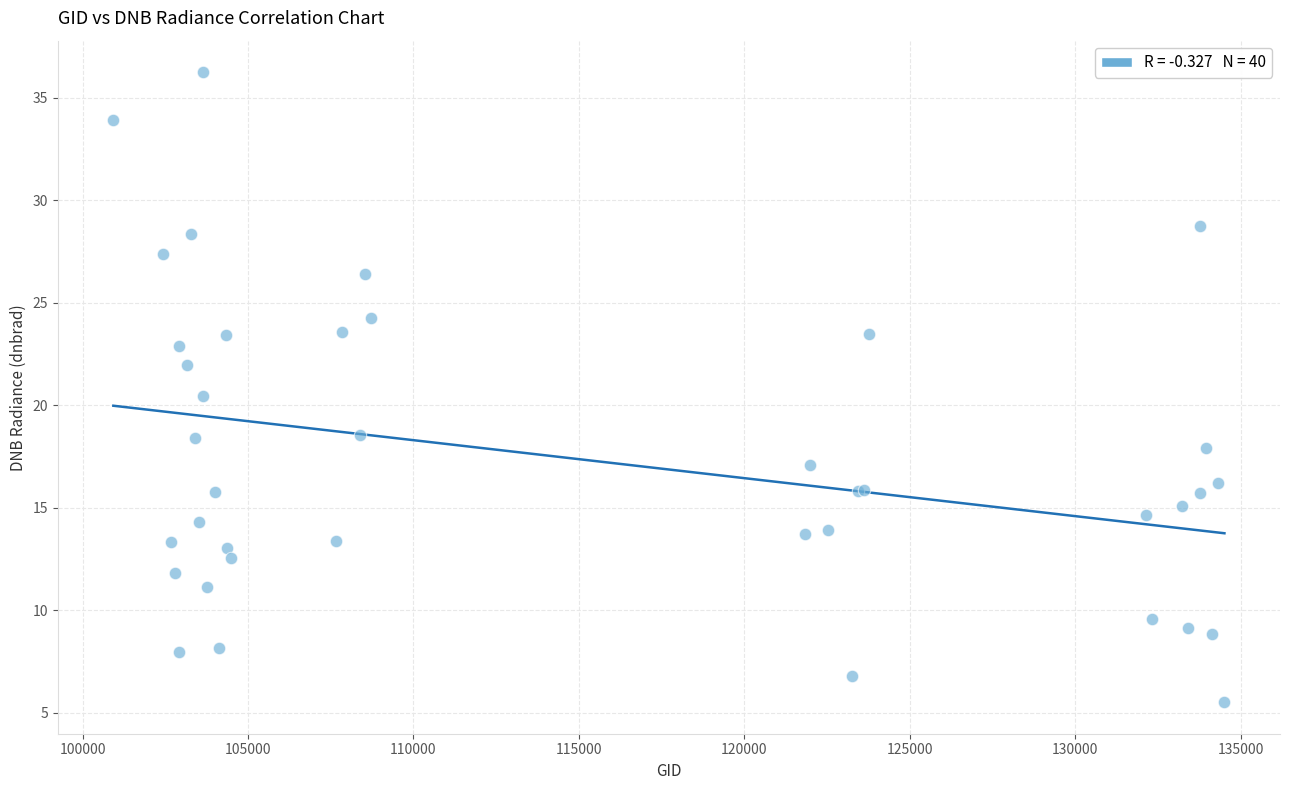

What Y value in the scatter plot is closest to 20?

20.4